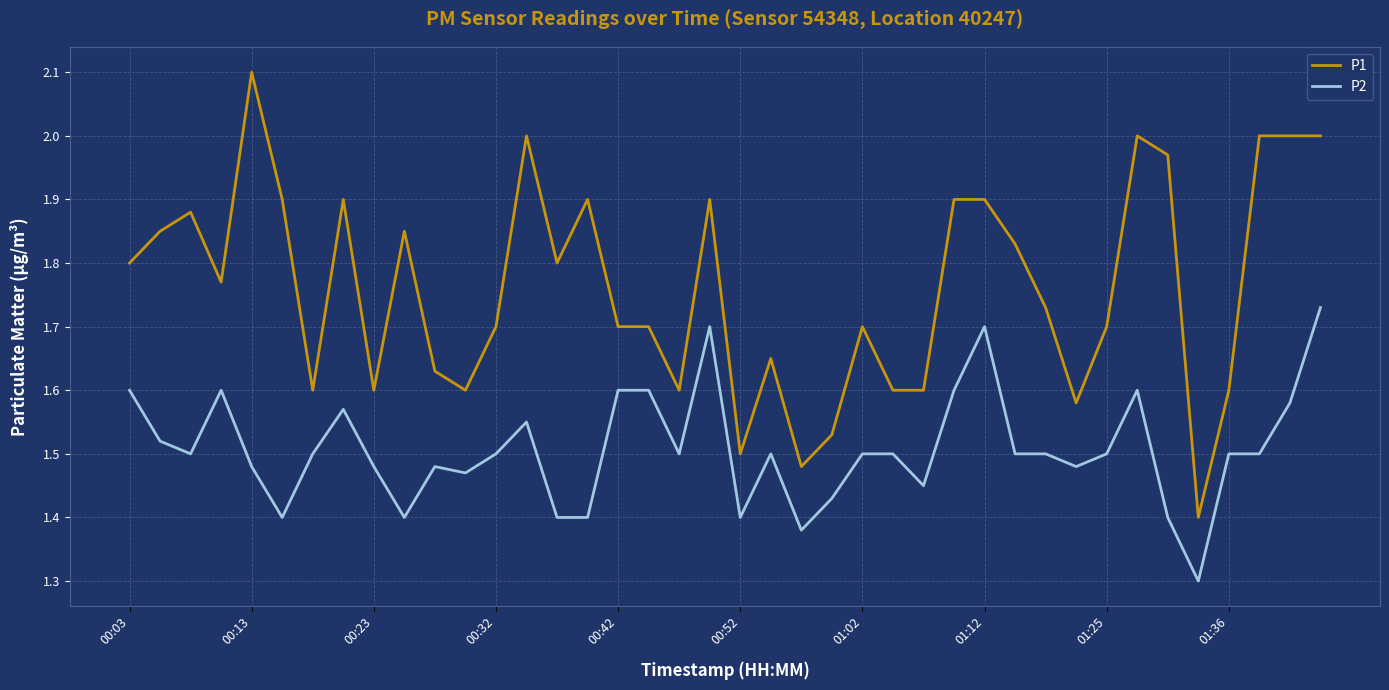

What is the minimum value shown in the chart?

1.3